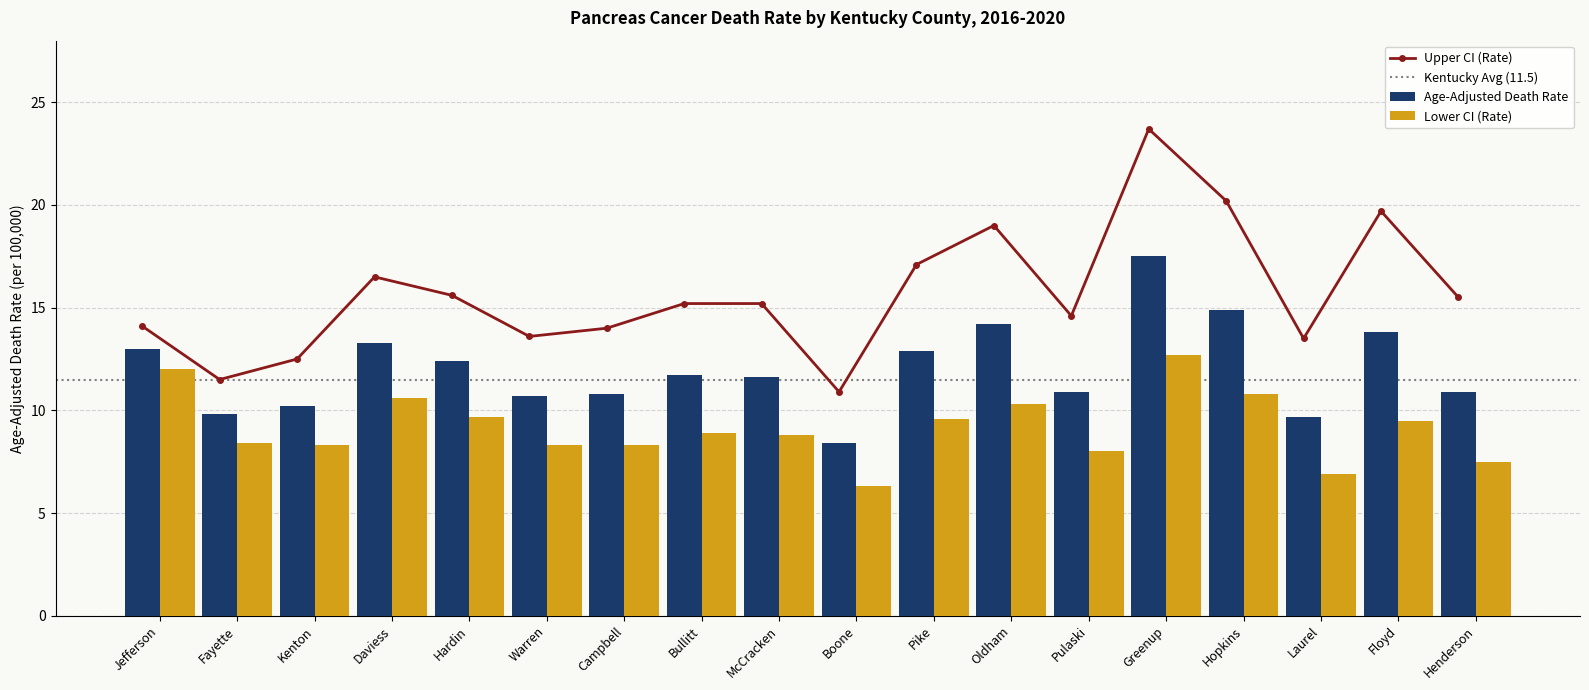

What is the average value of the Lower CI (Rate) series?

9.2